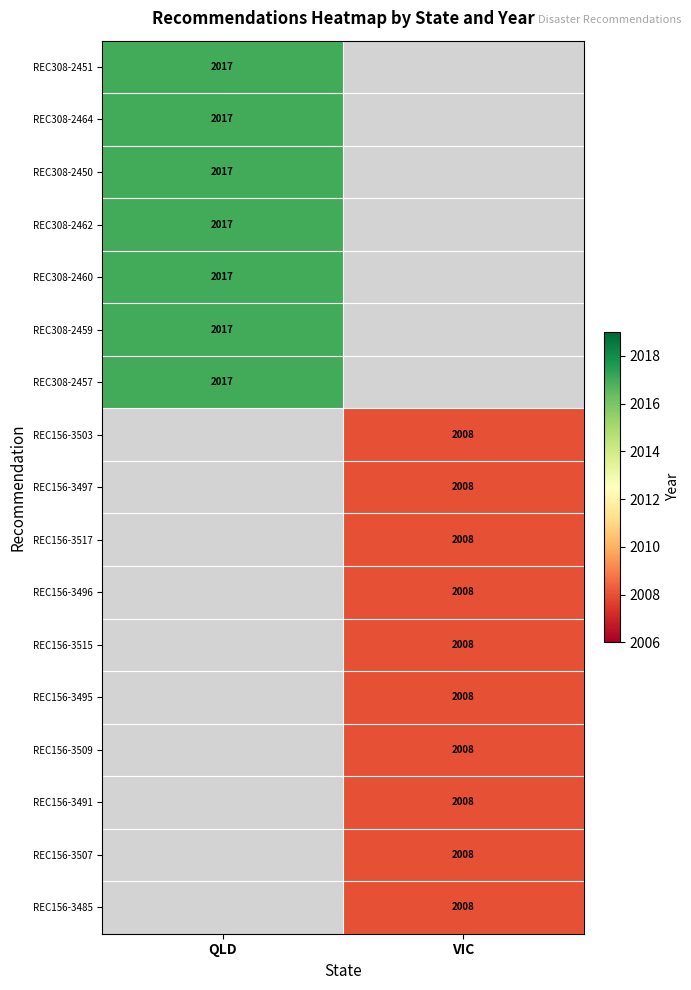

The value of REC156-3503 at VIC is 2907. True or false?

False